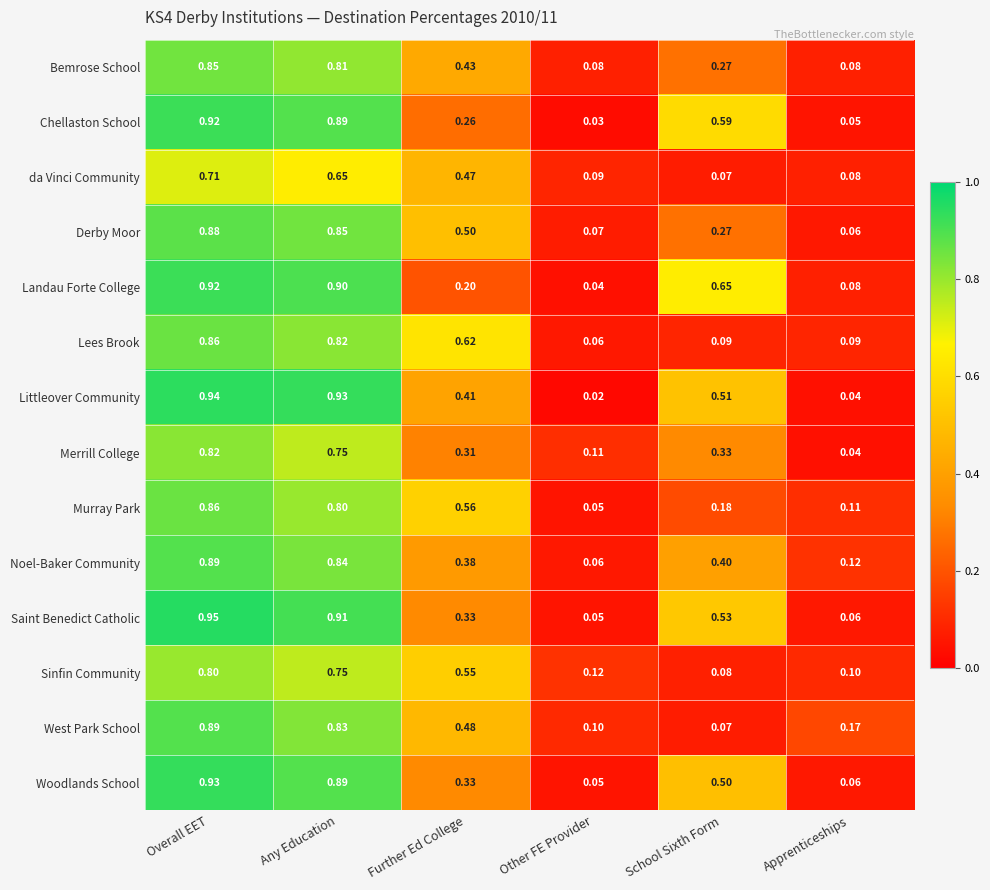

Which series has the widest spread of values?

Littleover Community